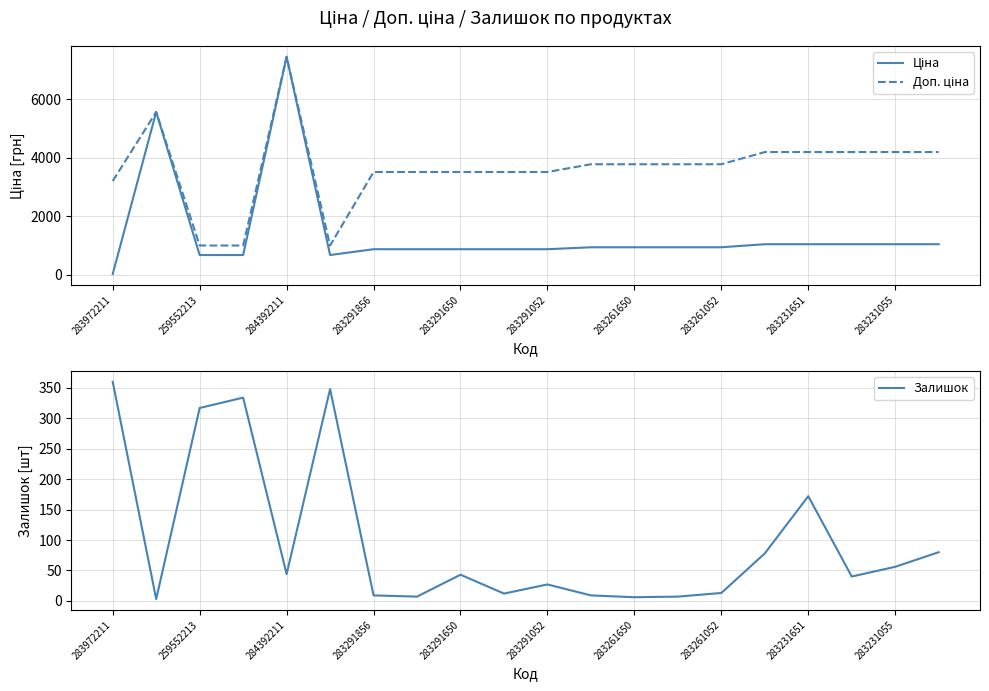

What is the average value of the Ціна series?

1424.3